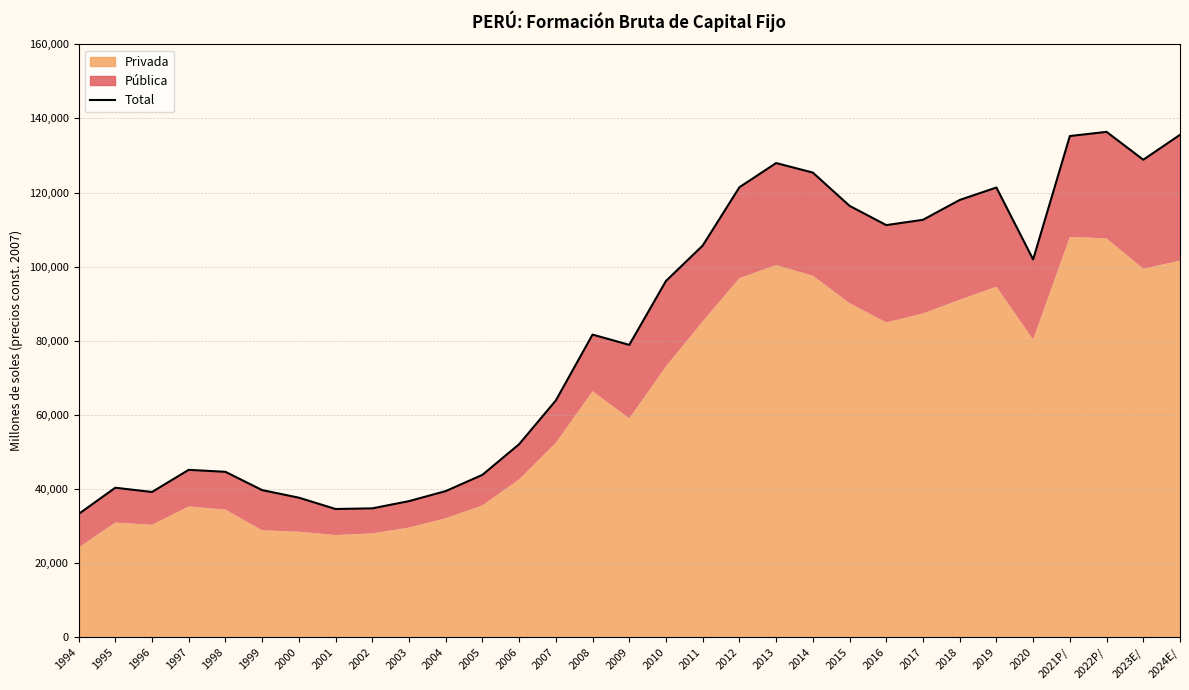

True or false: the data shows 28506 at 2012.

False